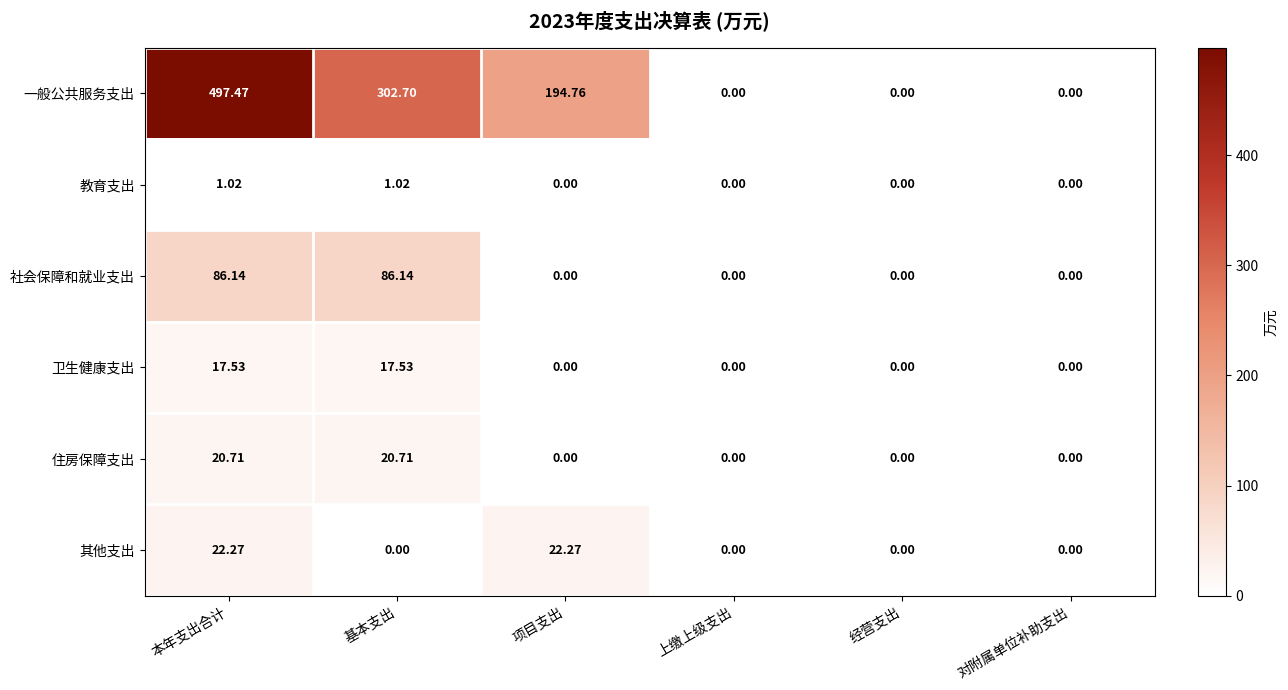

Between 本年支出合计 and 上缴上级支出, which series saw the biggest shift?

一般公共服务支出